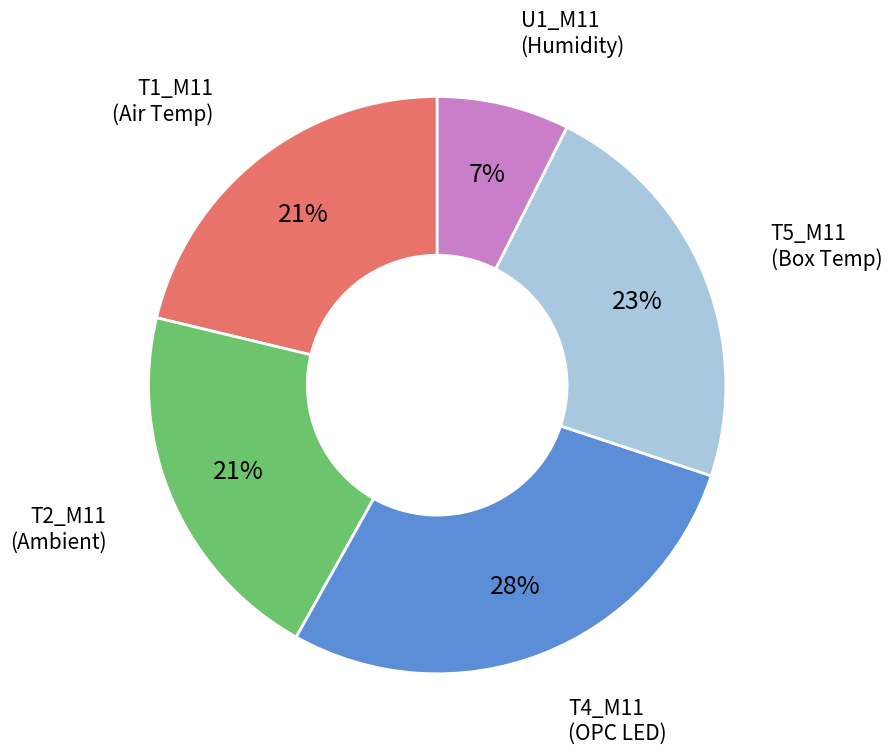

Count the number of slices in the pie.

5